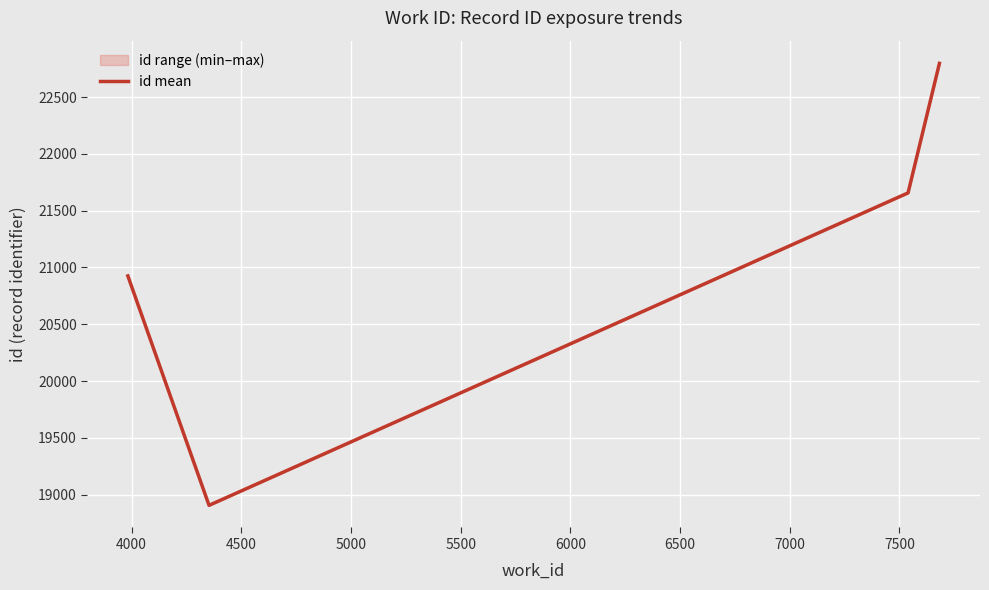

In id mean, how many points are lower than both neighbors (excluding endpoints)?

1